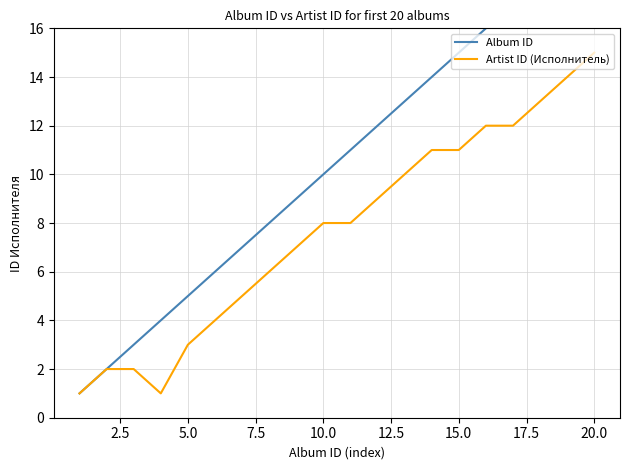

True or false: Artist ID (Исполнитель) has a value of 11 at 10.0.

False